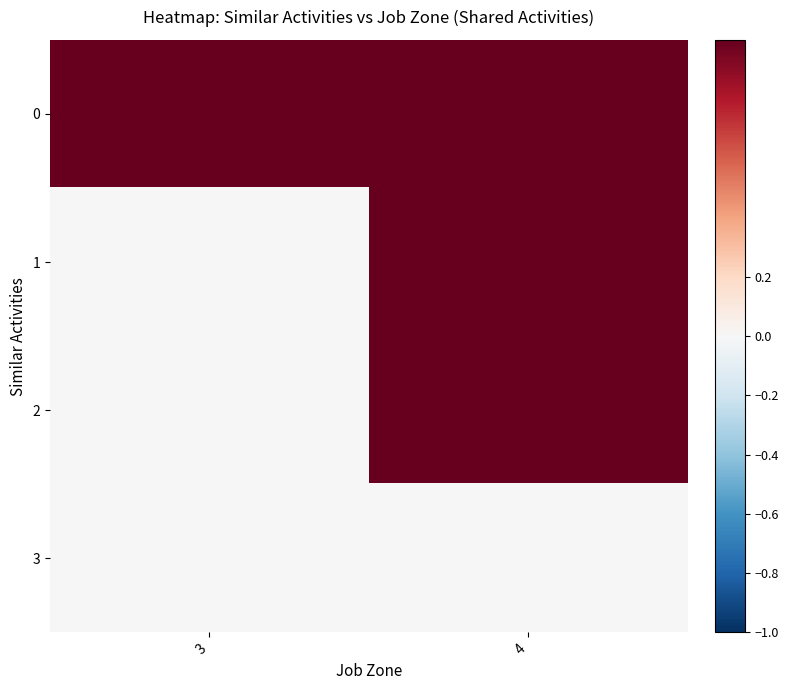

Reading left to right, list all the values displayed in this chart.

0: 3=1	4=1
1: 3=0	4=1
2: 3=0	4=1
3: 3=0	4=0